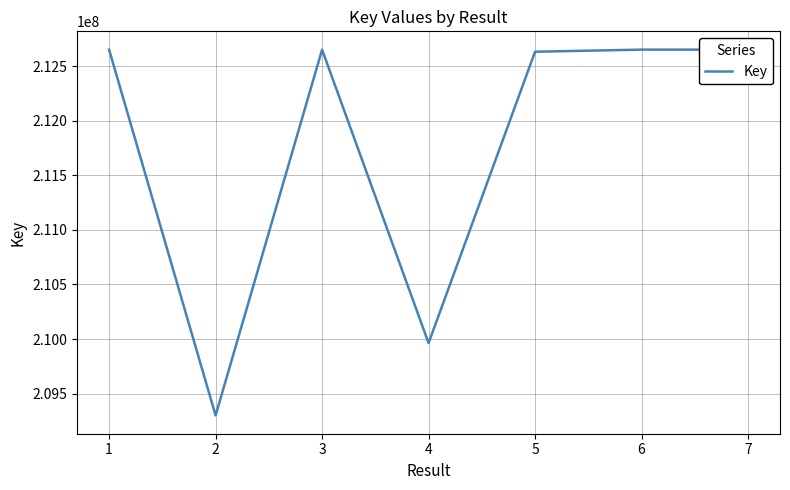

What is the sum of all values?

1482503860